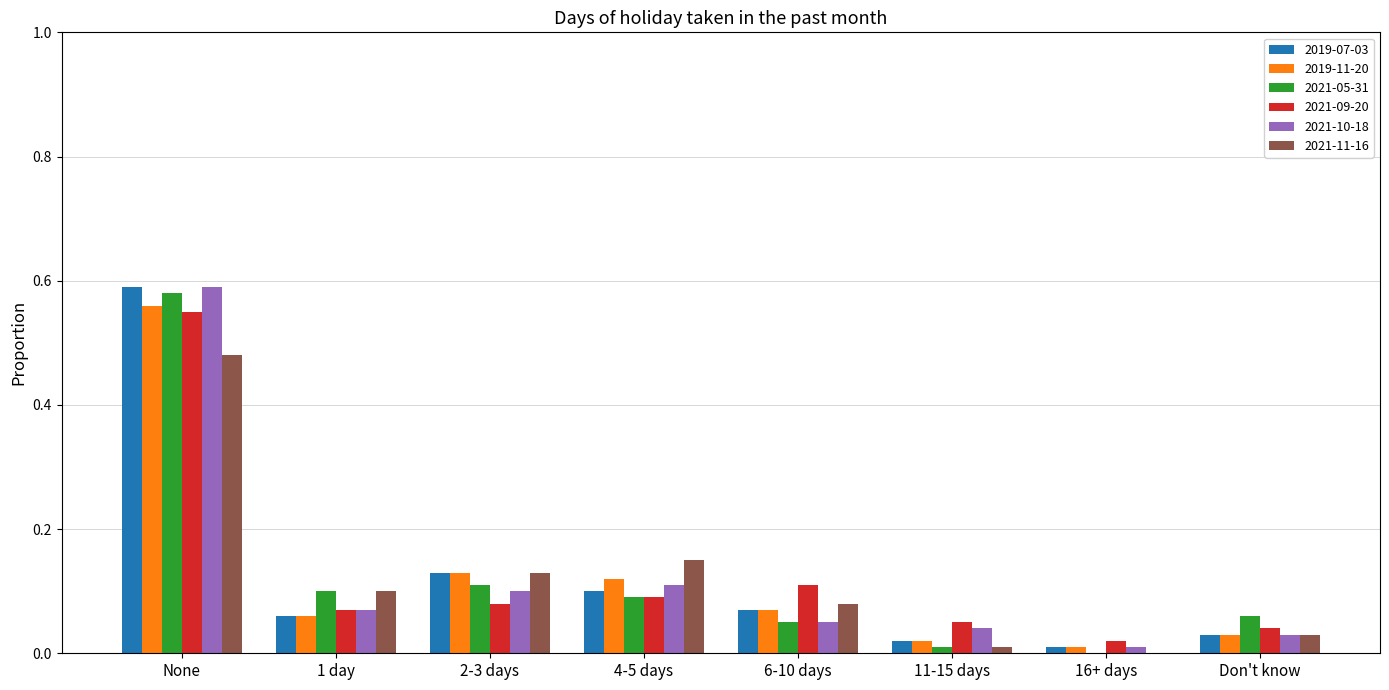

At which label does 2019-11-20 reach its peak?

None